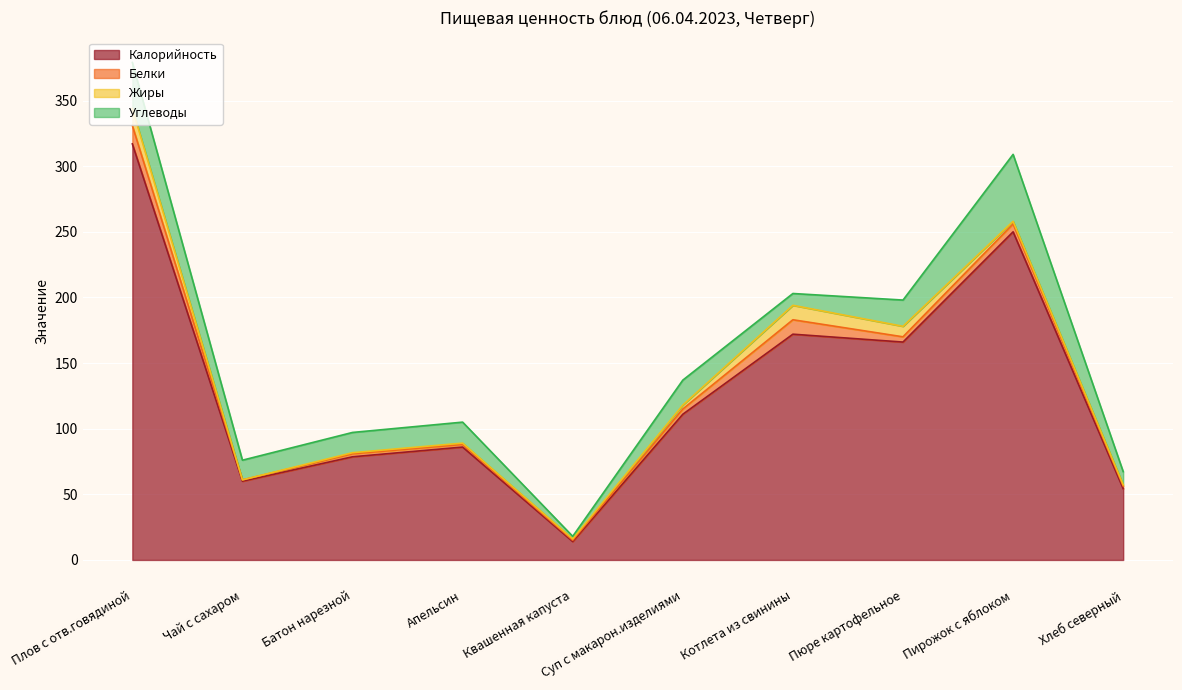

Which category has the highest value in the Белки series?

Плов с отв.говядиной